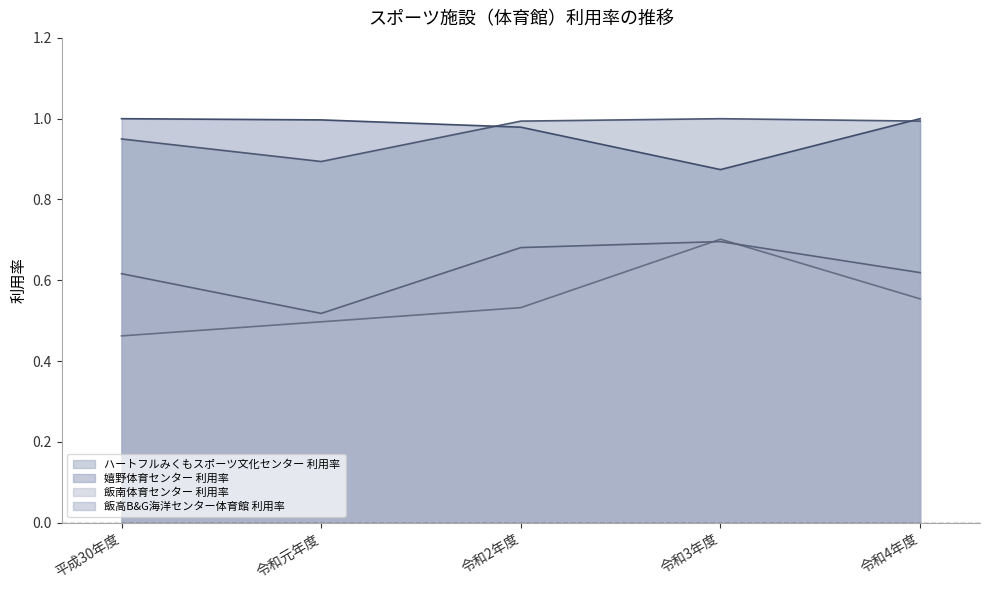

Is the value of ハートフルみくもスポーツ文化センター 利用率 at 平成30年度 greater than the value of 飯高B&G海洋センター体育館 利用率 at 令和2年度?

Yes